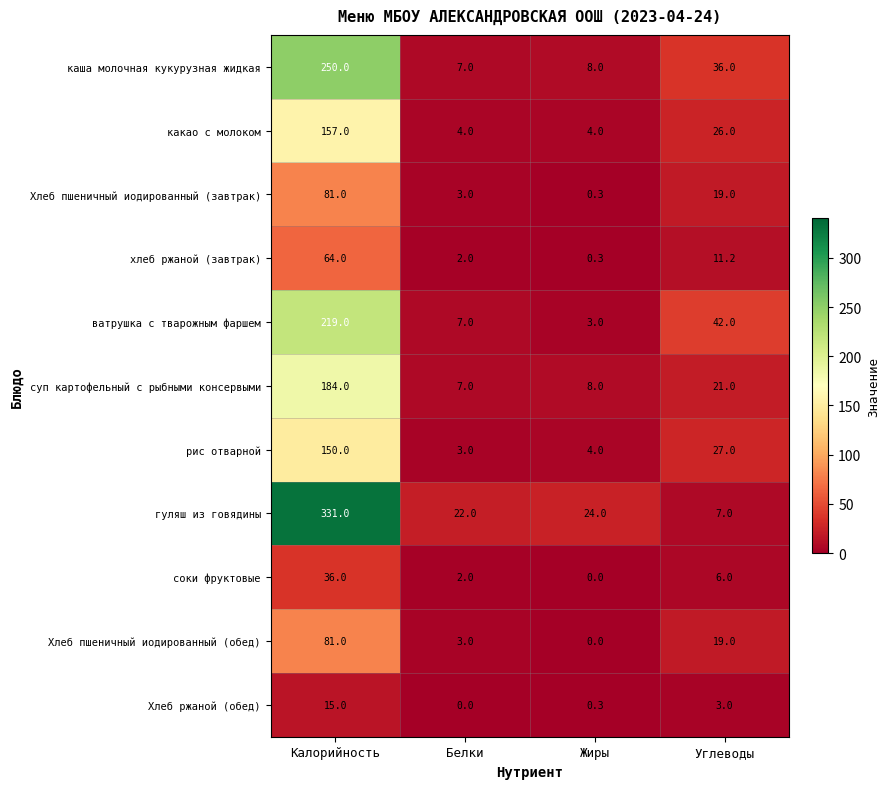

True or false: Хлеб ржаной (обед) has a value of 4.9 at Углеводы.

False